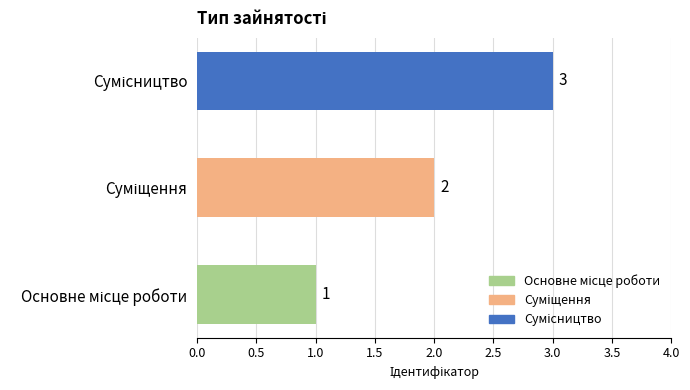

What is the sum of all values?

6